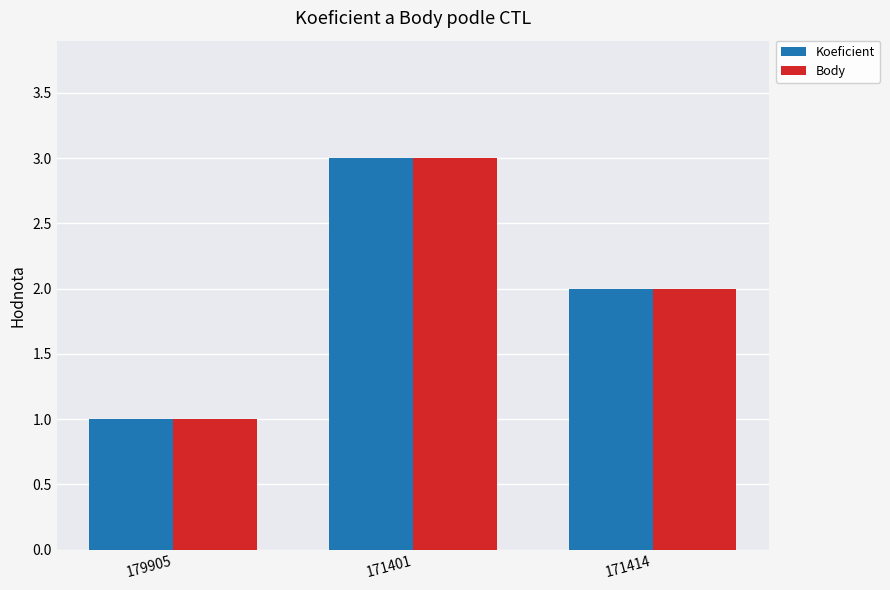

What are all the series names shown in the legend?

Koeficient, Body